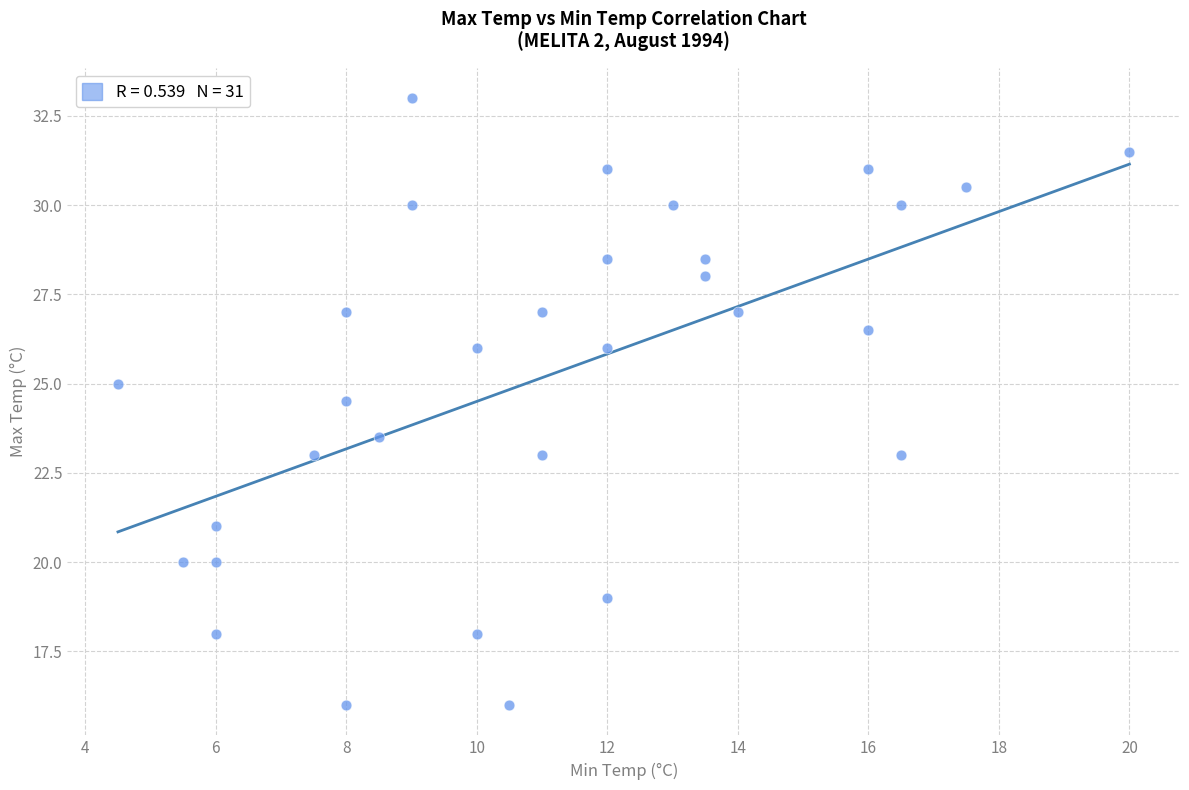

What is the range of Y values (max minus min)?

17.0